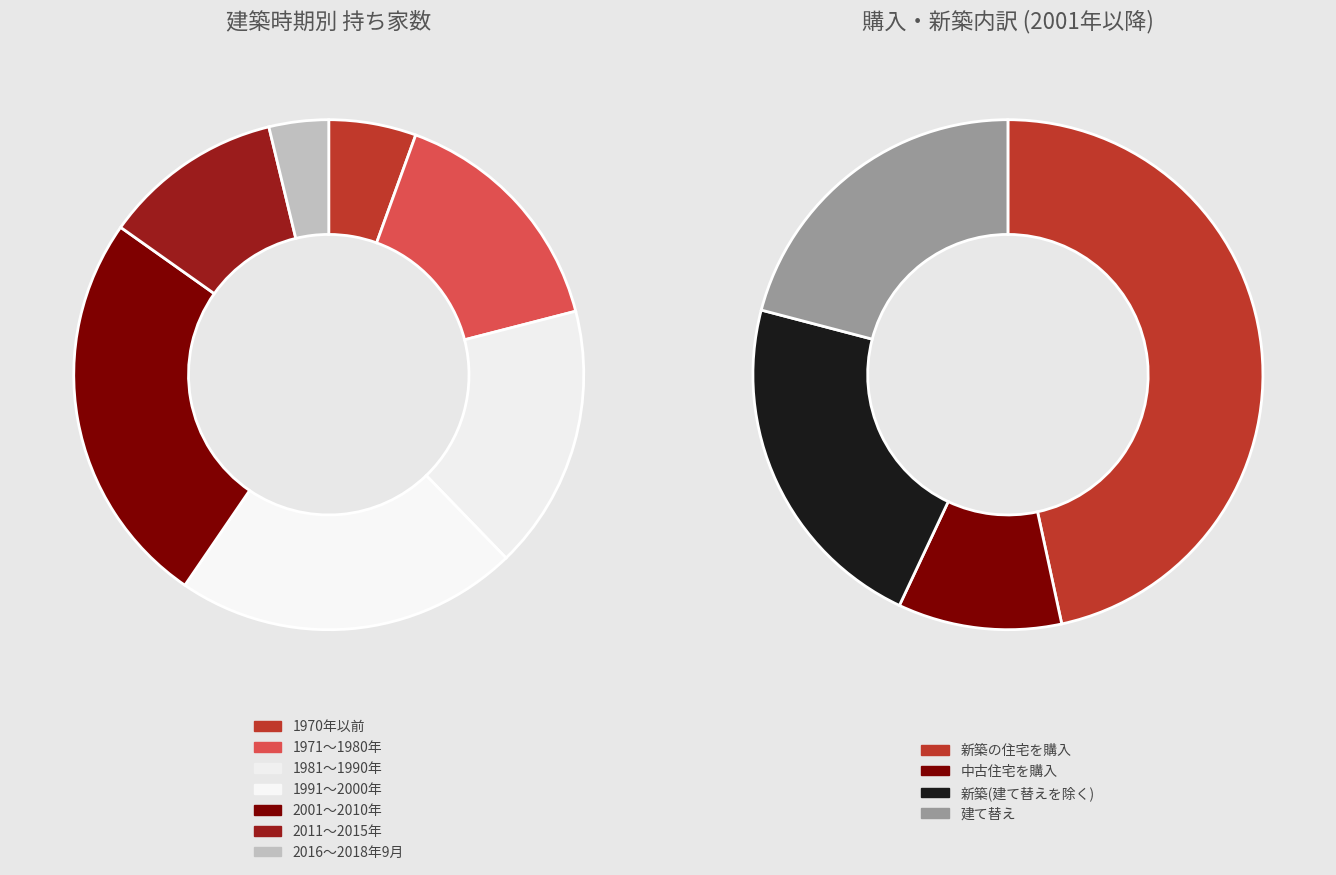

How many slices are in this pie chart?

7